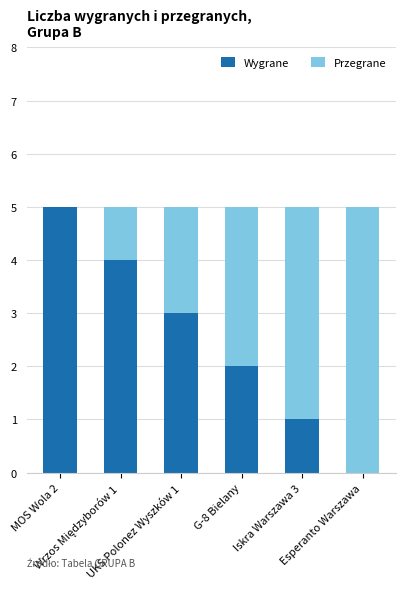

What is the sum of all Wygrane values?

15